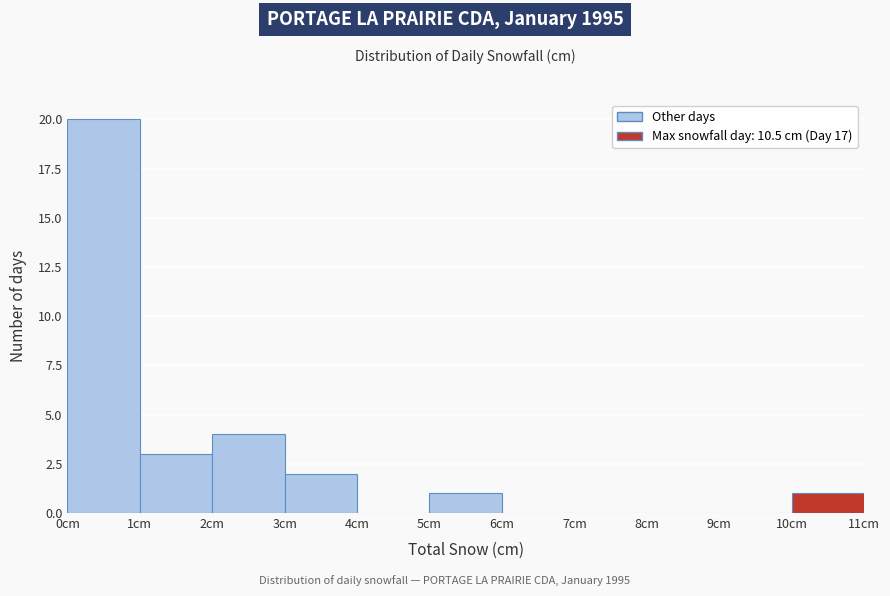

Reading left to right, list every bar in this chart as the range it spans on the x-axis followed by its height. The values are not printed on the chart, so give them approximately, as read against the axis.

0 to 1: 20
1 to 2: 3
2 to 3: 4
3 to 4: 2
4 to 5: 0
5 to 6: 1
6 to 7: 0
7 to 8: 0
8 to 9: 0
9 to 10: 0
10 to 11: 1